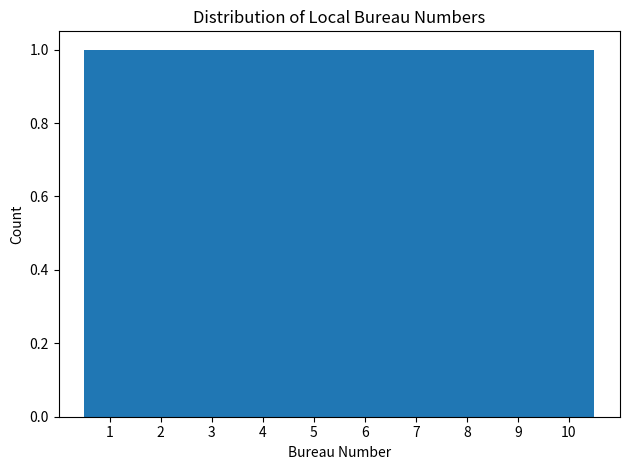

Reading left to right, list every bar in this chart as the range it spans on the x-axis followed by its height. The values are not printed on the chart, so give them approximately, as read against the axis.

0.5 to 1.5: 1
1.5 to 2.5: 1
2.5 to 3.5: 1
3.5 to 4.5: 1
4.5 to 5.5: 1
5.5 to 6.5: 1
6.5 to 7.5: 1
7.5 to 8.5: 1
8.5 to 9.5: 1
9.5 to 10.5: 1